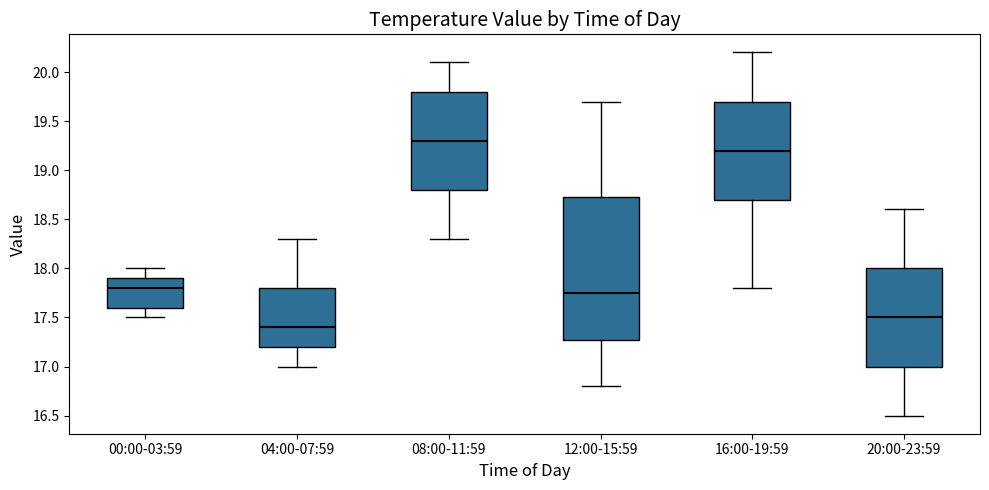

Which box is the tallest, from its lower edge to its upper edge?

12:00-15:59